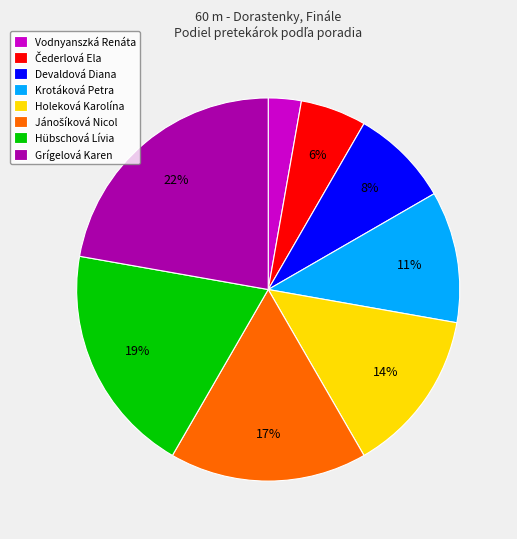

What is the smallest slice in the pie chart?

Vodnyanszká Renáta